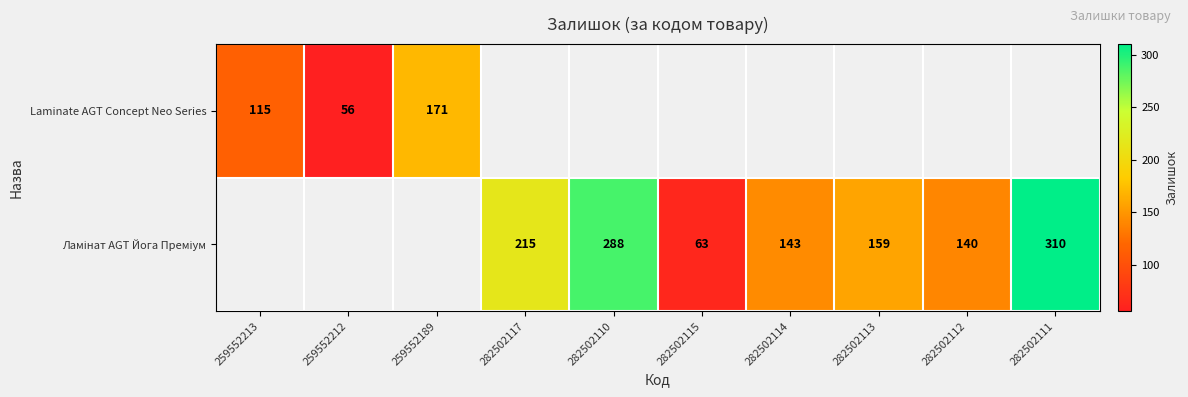

Rank the series by their average value, from lowest to highest.

Laminate AGT Concept Neo Series, Ламінат AGT Йога Преміум